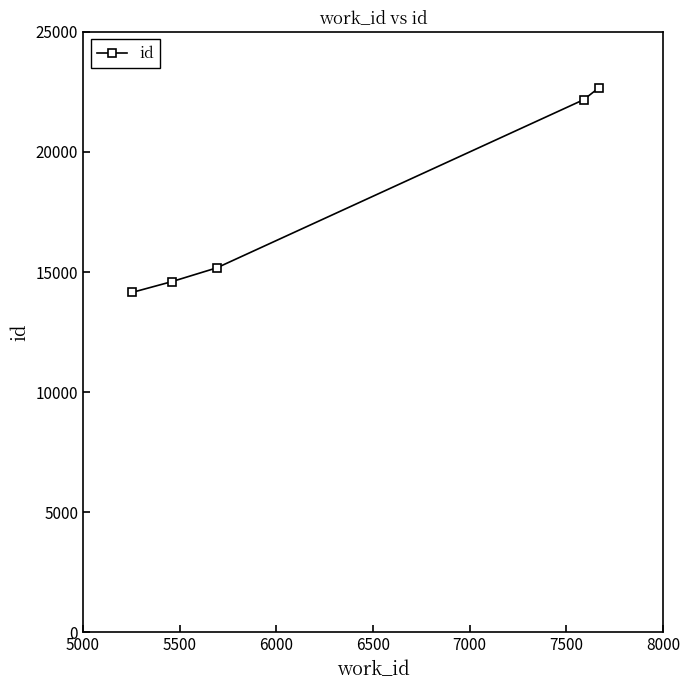

Does the chart display data point markers on the line(s)?

Yes